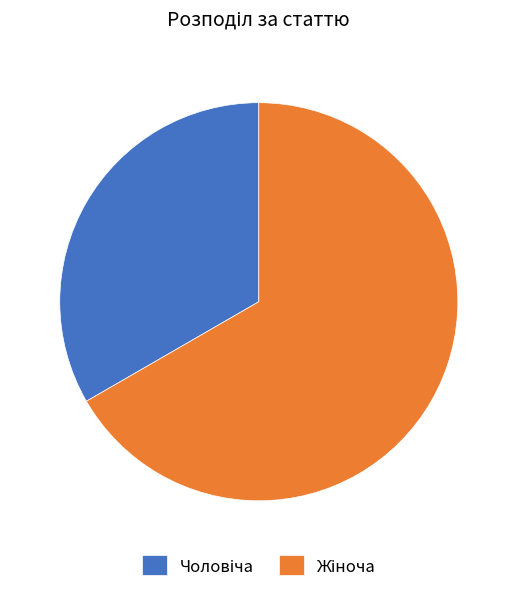

Does any single category account for the majority?

Yes